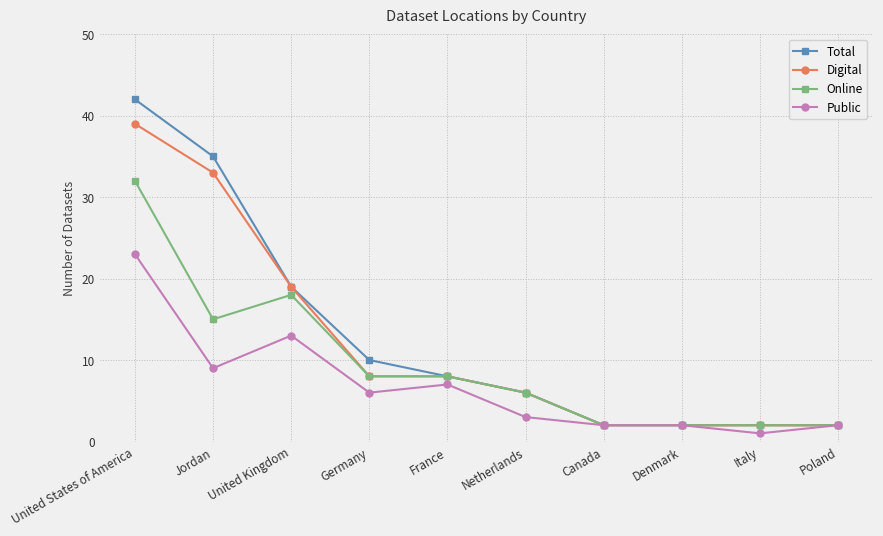

What is the greatest value displayed?

42